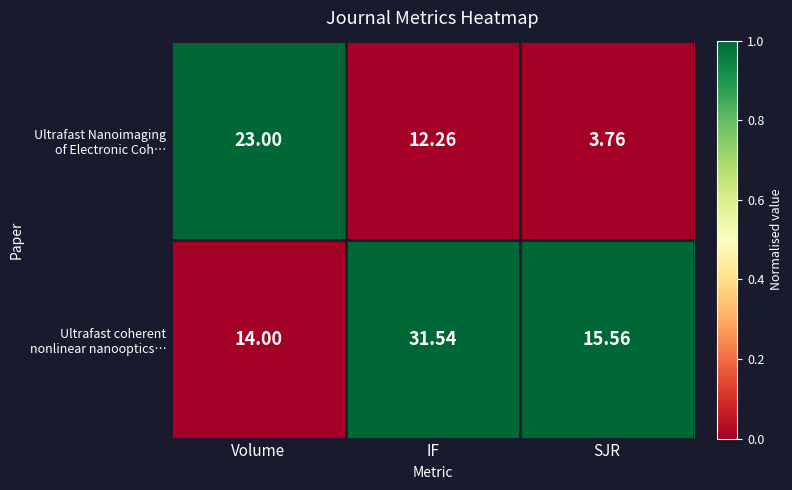

At which category is the sum across all series the highest?

IF